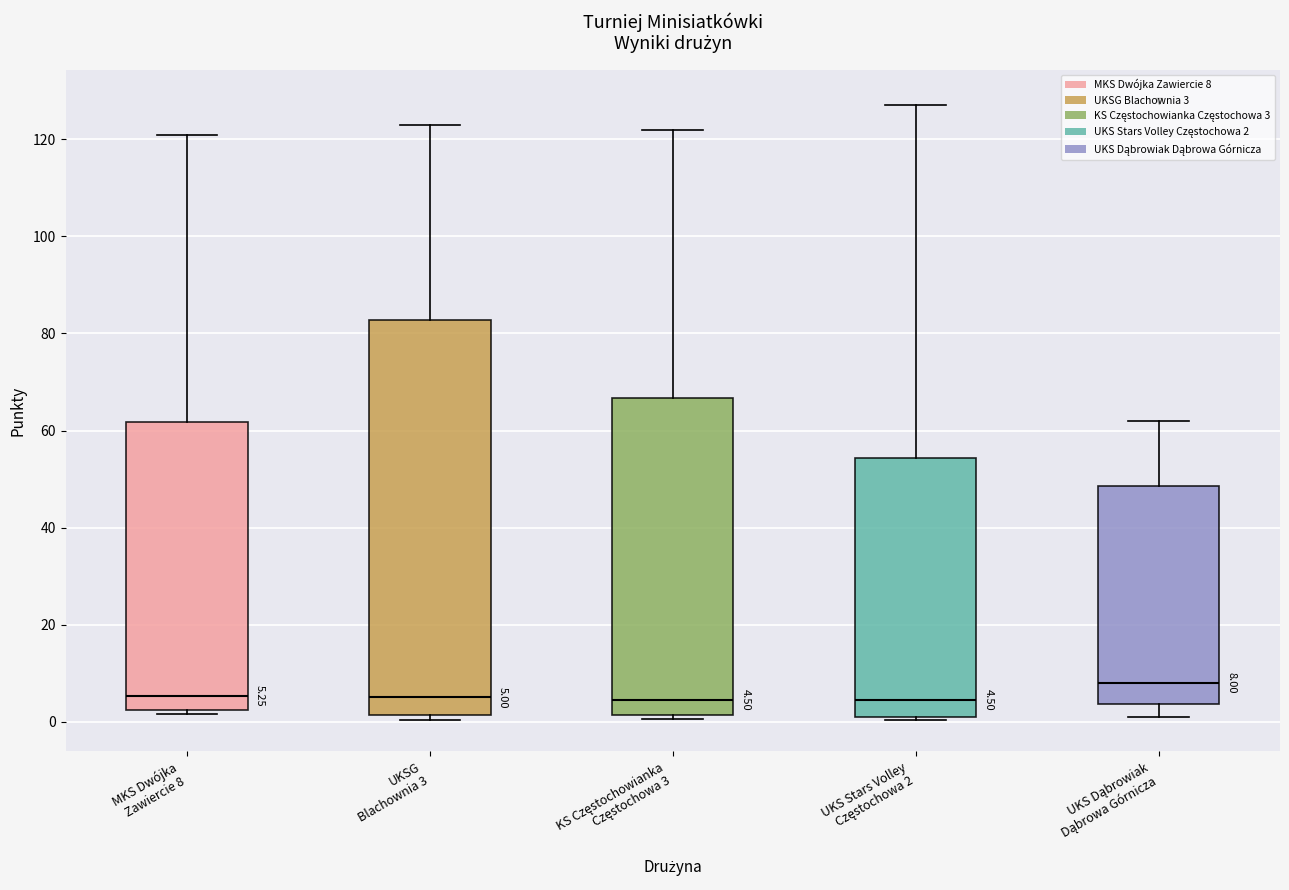

Which box is the tallest, from its lower edge to its upper edge?

UKSG Blachownia 3